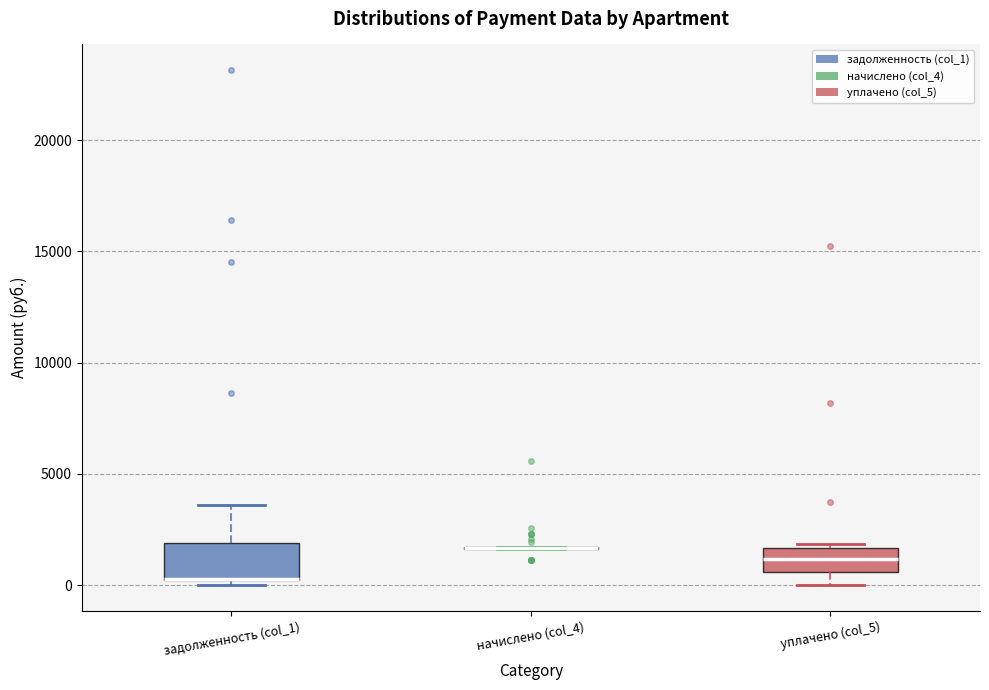

Where does the median line of the box for уплачено (col_5) sit on the y-axis? The values are not printed on the chart, so give them approximately, as read against the axis.

1000